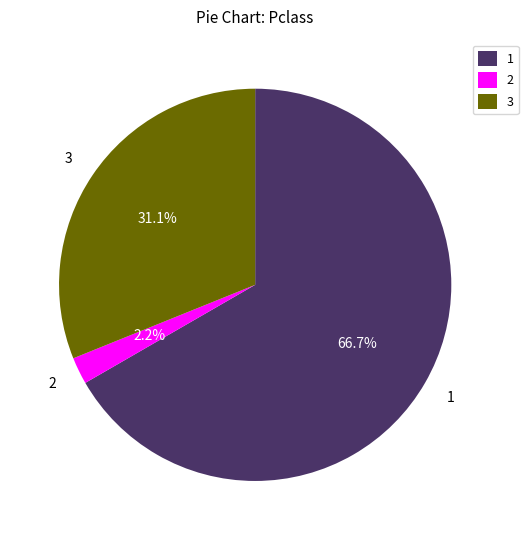

How many segments does this pie chart have?

3